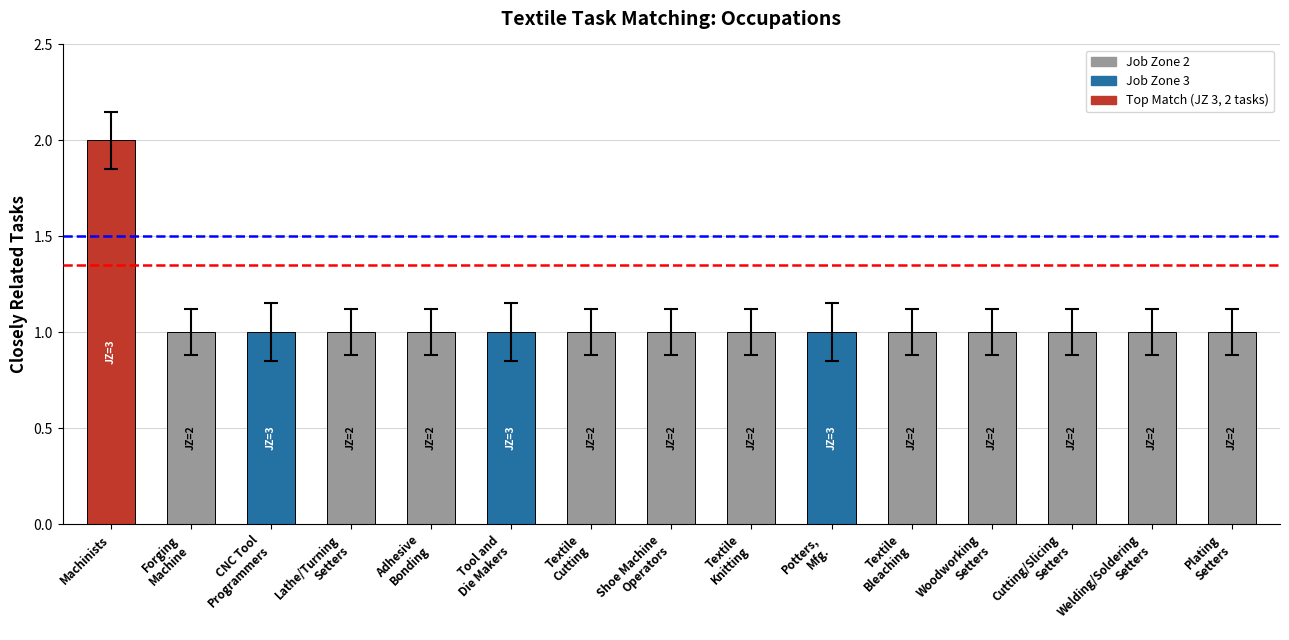

What is the label of the 10th bar from the right?

Tool and
Die Makers